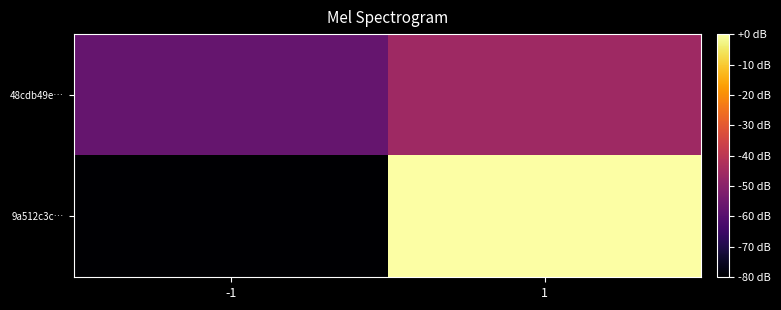

What is the minimum value shown in the chart?

-80.0